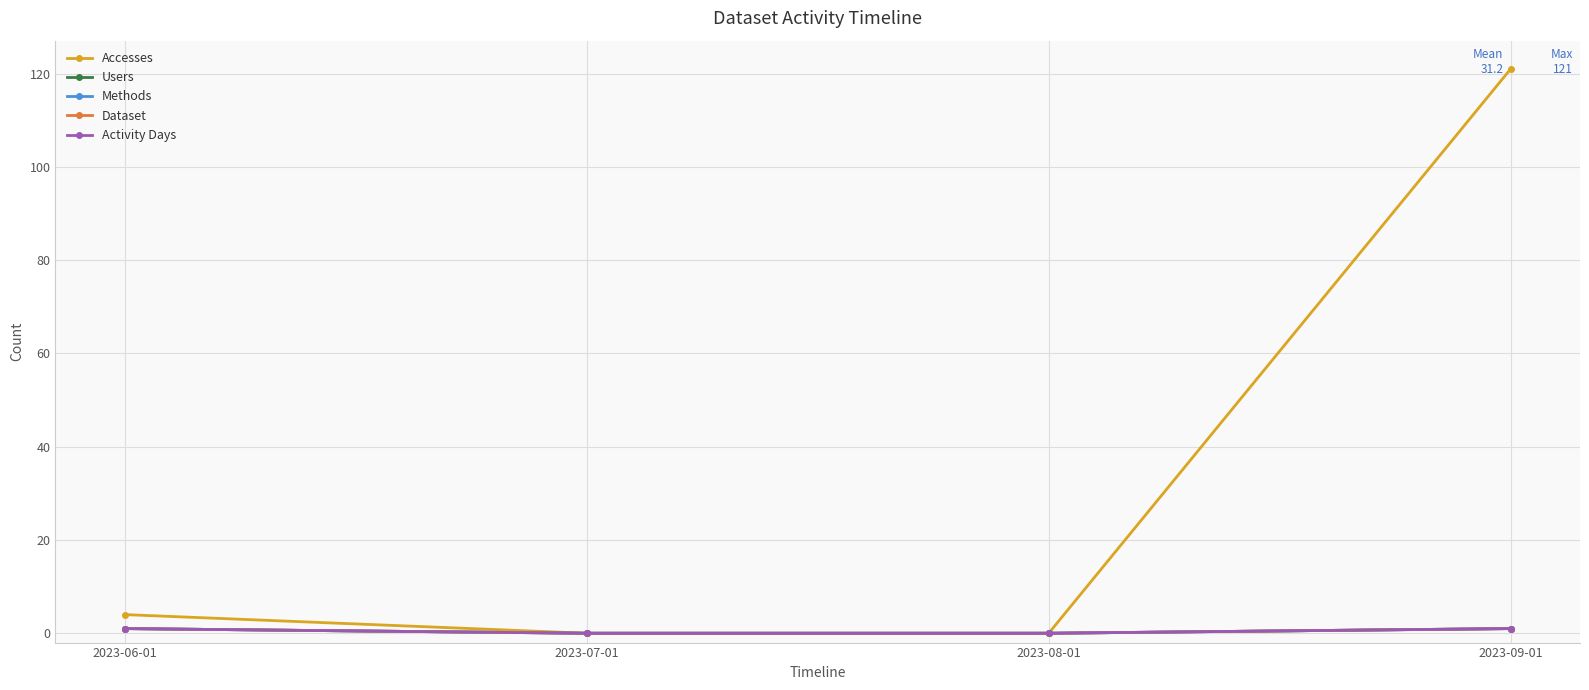

List the labels in order of Dataset value, smallest first.

2023-07-01, 2023-08-01, 2023-06-01, 2023-09-01